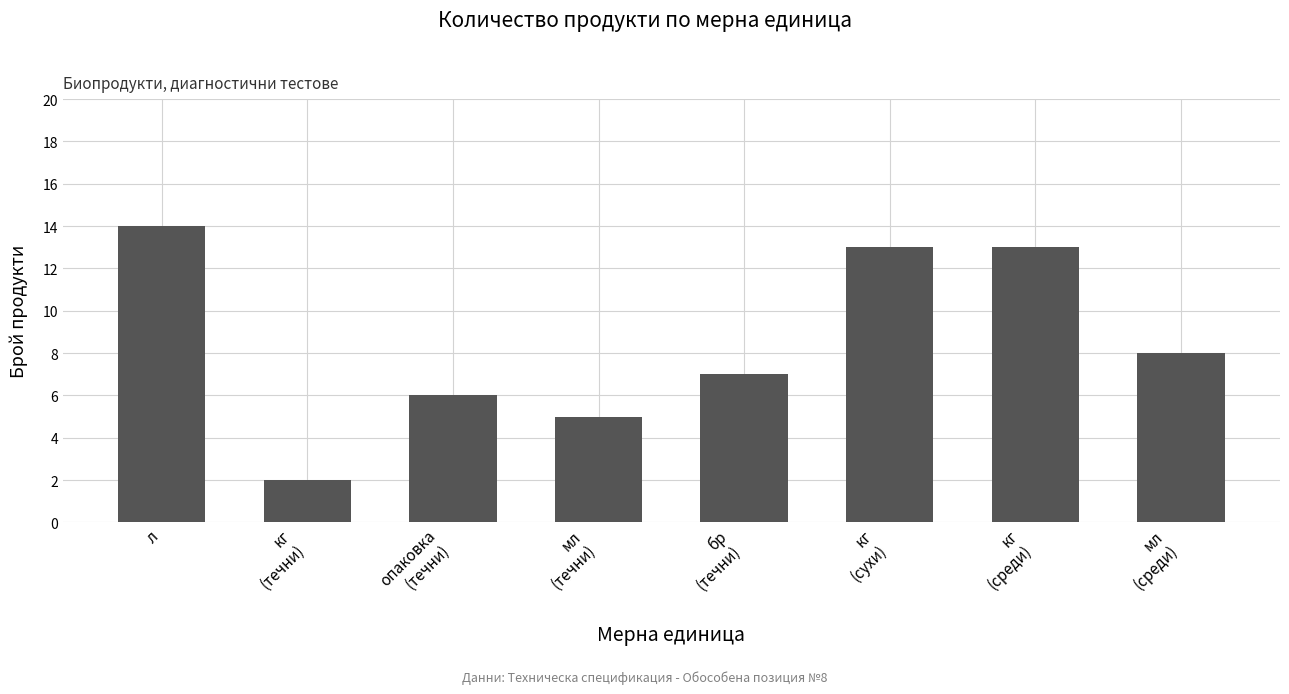

What value does the data have at кг
(течни)?

2